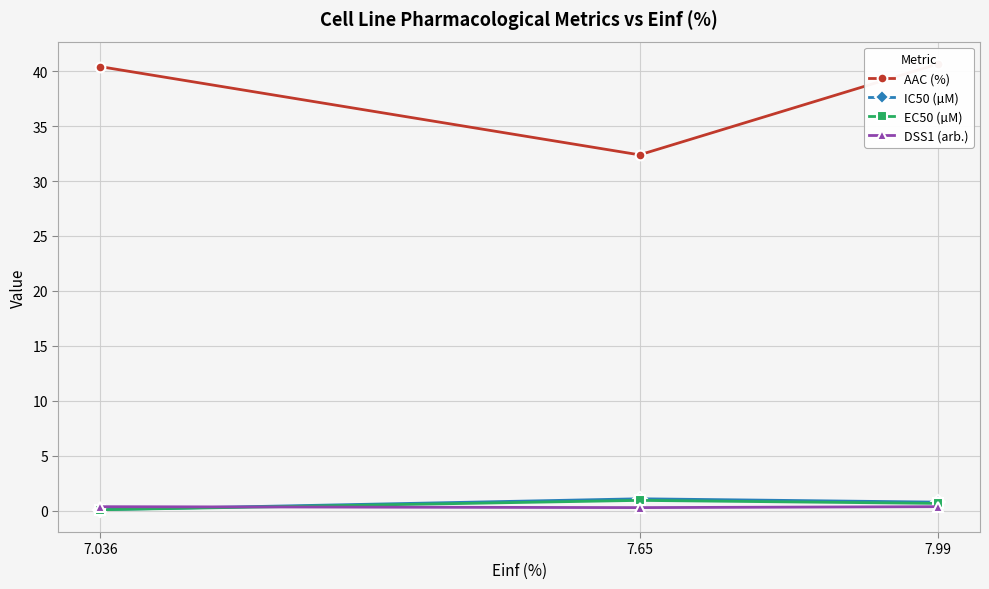

Which series has the widest spread of values?

AAC (%)